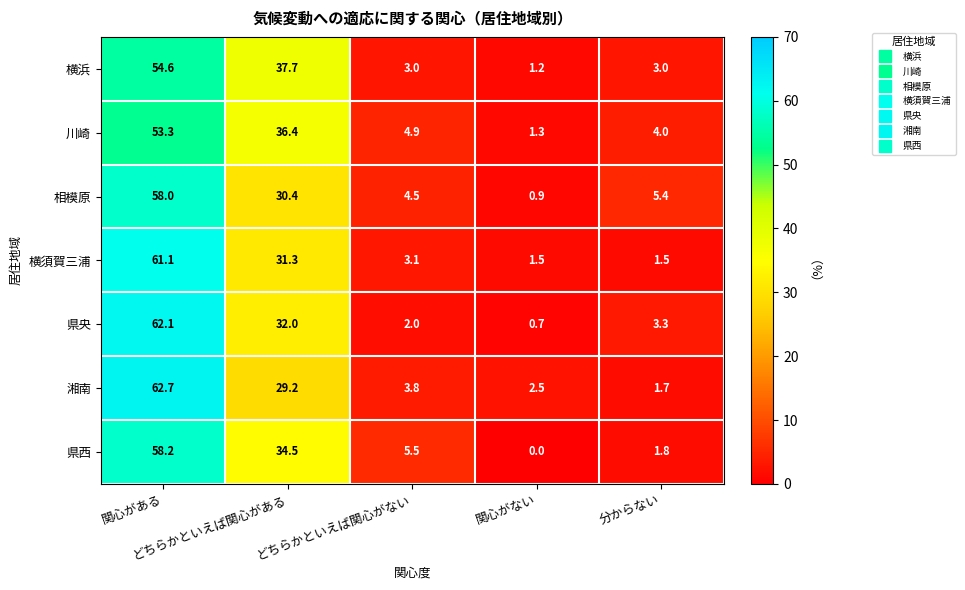

Rank the series by their maximum value, from lowest to highest.

川崎, 横浜, 相模原, 県西, 横須賀三浦, 県央, 湘南